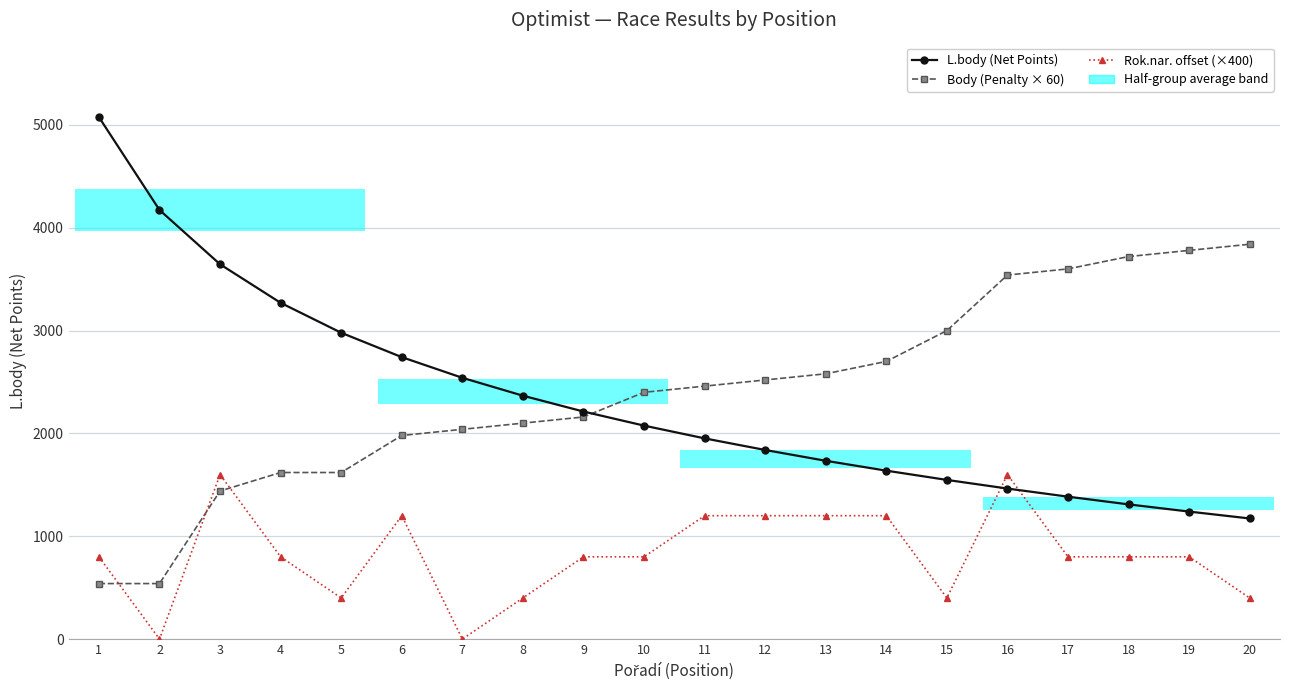

The value of Body (Penalty × 60) at 8 is 2100. True or false?

True